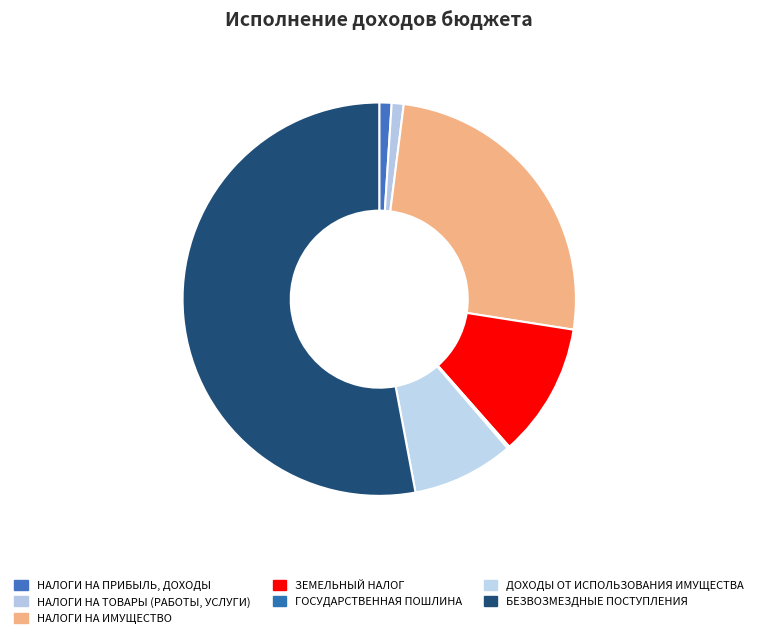

Which slice is the largest?

БЕЗВОЗМЕЗДНЫЕ ПОСТУПЛЕНИЯ